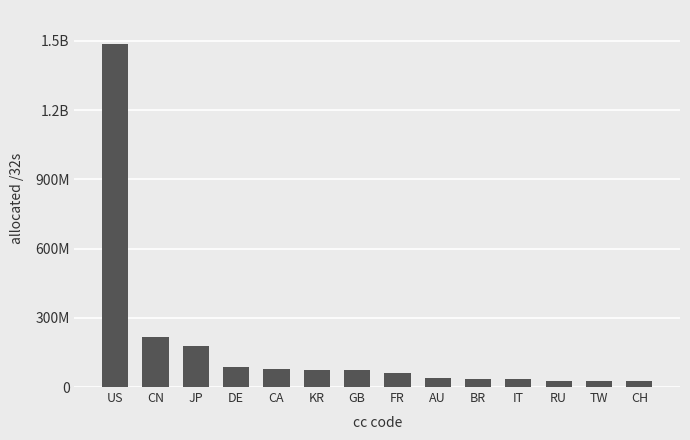

Rank the categories by value from lowest to highest.

CH, TW, RU, IT, BR, AU, FR, GB, KR, CA, DE, JP, CN, US